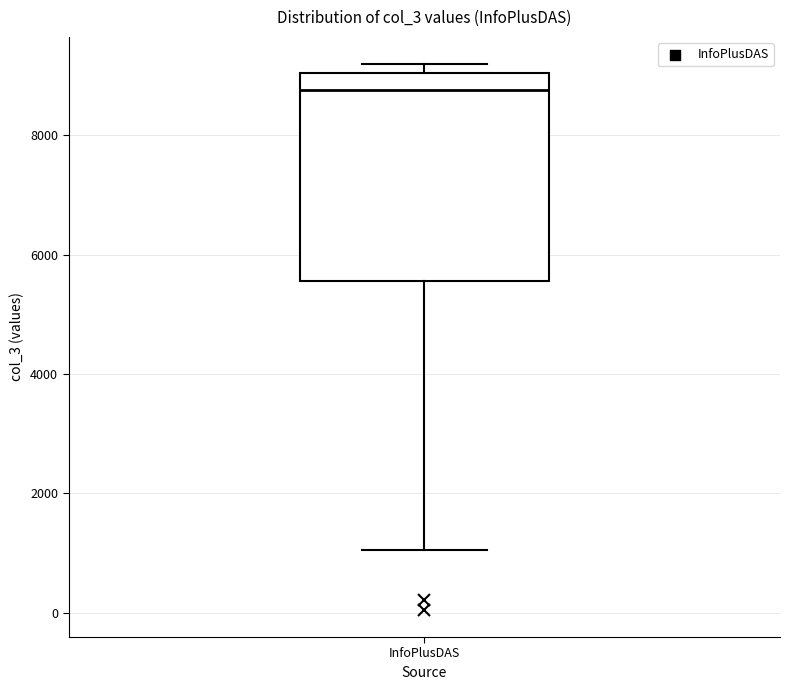

Read this box plot against the y-axis: the position of the median line, the range covered by the box, and the ends of both whiskers. The values are not printed on the chart, so give them approximately, as read against the axis.

median 8800, box 5600 to 9000, whiskers 1000 to 9200